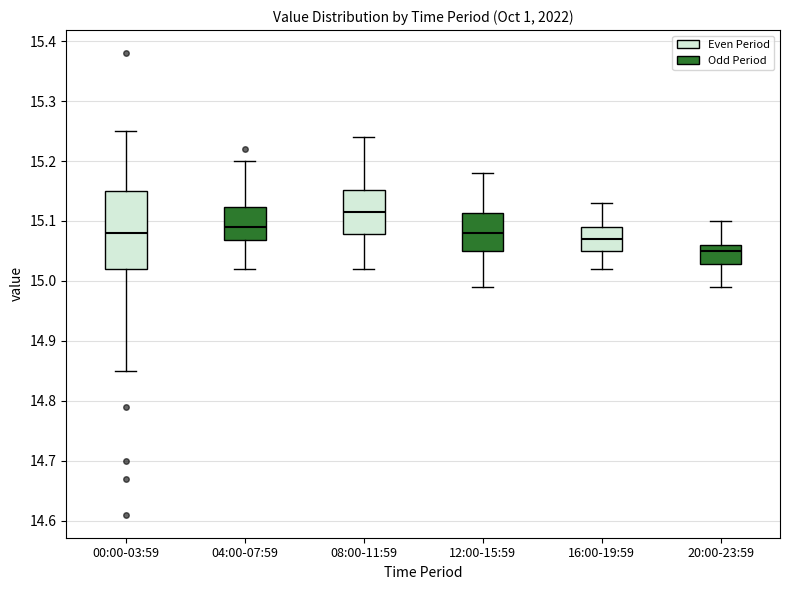

Reading left to right, transcribe this box plot: for each box, give where its median line is, the range the box spans, and where its two whiskers end, as read against the y-axis. The values are not printed on the chart, so give them approximately, as read against the axis.

00:00-03:59: median 15.08, box 15.02 to 15.15, whiskers 14.85 to 15.25
04:00-07:59: median 15.09, box 15.07 to 15.12, whiskers 15.02 to 15.20
08:00-11:59: median 15.12, box 15.08 to 15.15, whiskers 15.02 to 15.24
12:00-15:59: median 15.08, box 15.05 to 15.11, whiskers 14.99 to 15.18
16:00-19:59: median 15.07, box 15.05 to 15.09, whiskers 15.02 to 15.13
20:00-23:59: median 15.05, box 15.03 to 15.06, whiskers 14.99 to 15.10